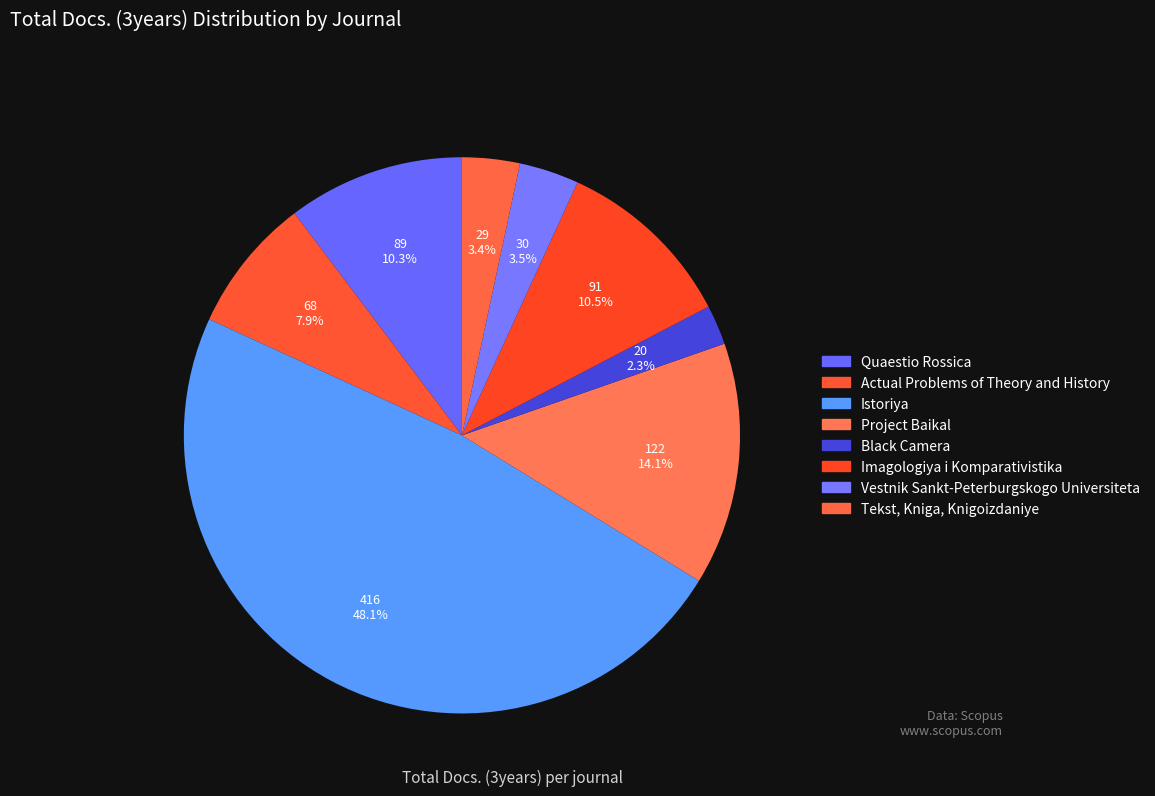

How many slices are in this pie chart?

8